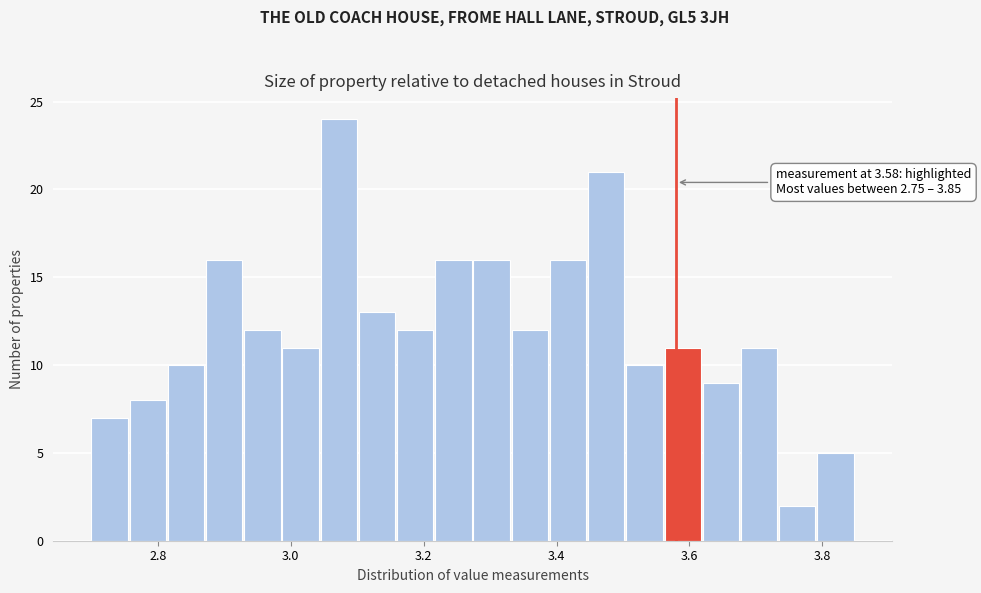

Around what value on the x-axis is the tallest bar? Give the approximate position of its centre, as read against the axis.

3.08